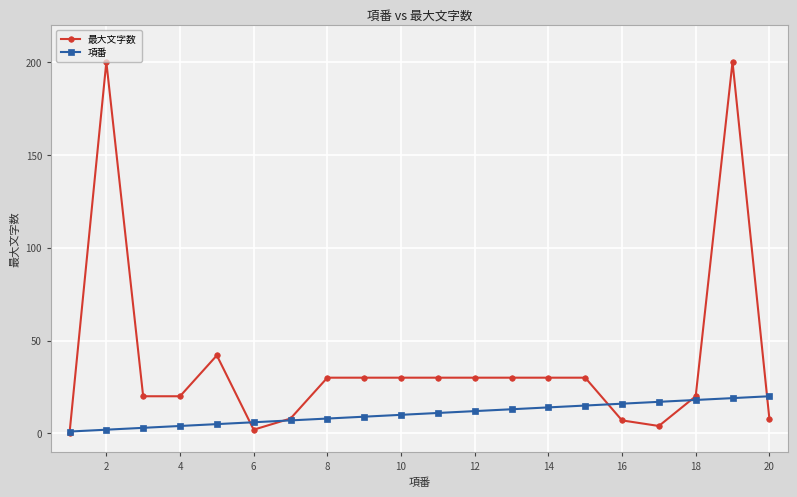

Which series has the largest total across all categories?

最大文字数